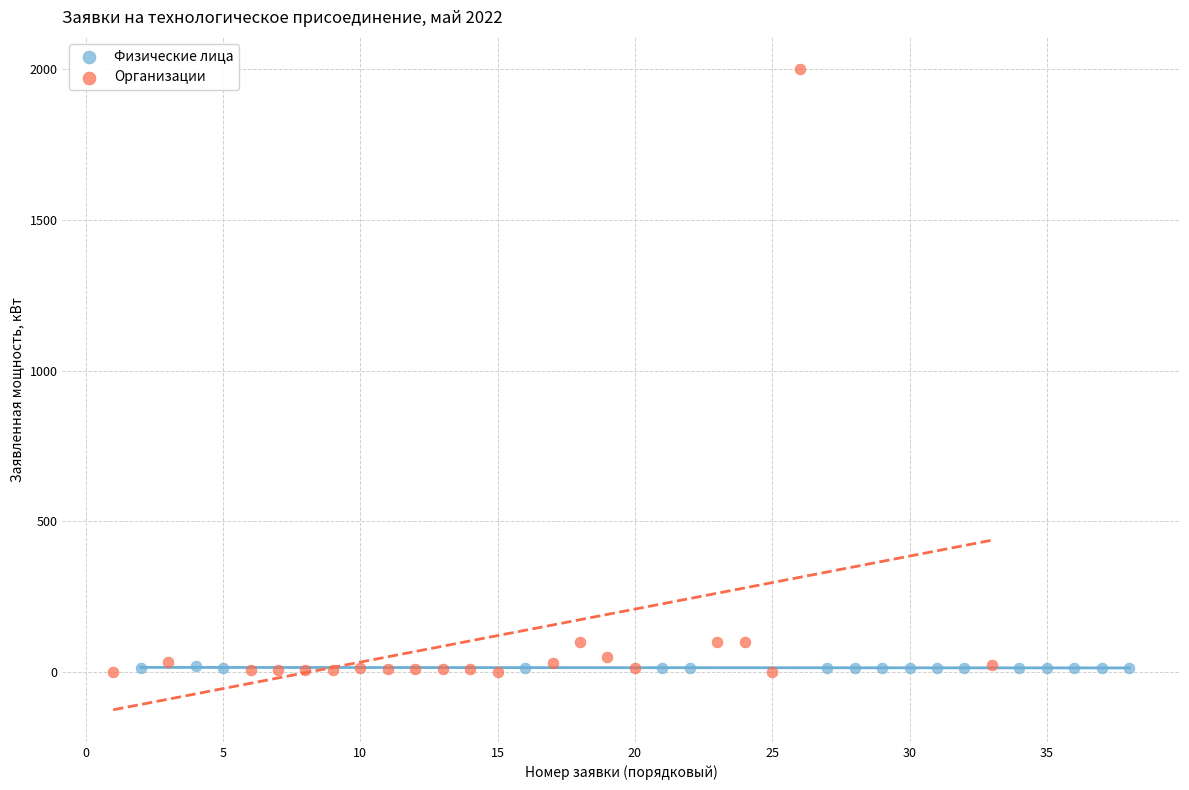

What are all the series names shown in the legend?

Физические лица, Организации